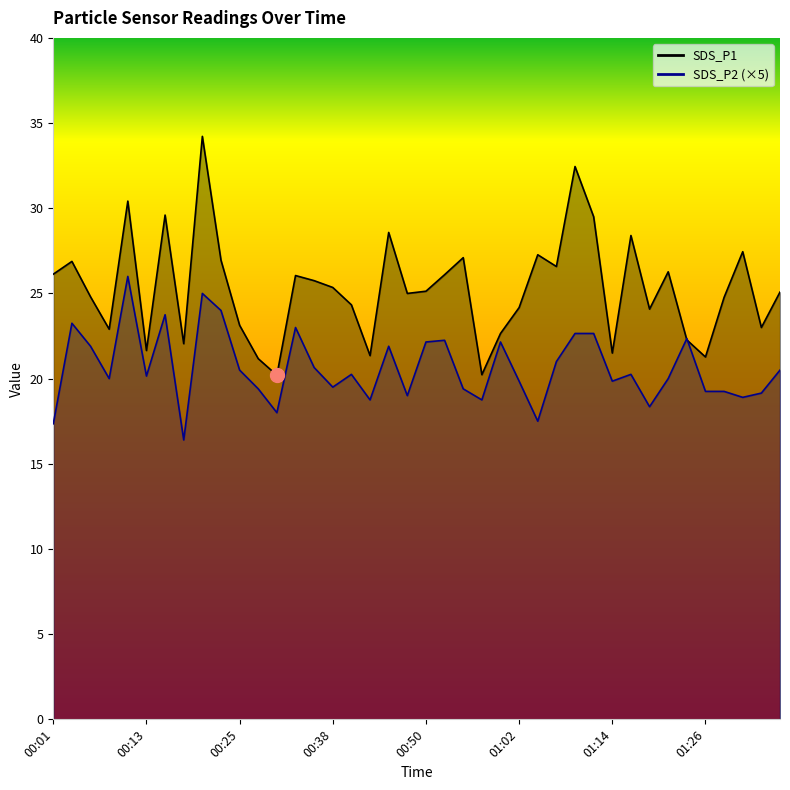

Is the value of SDS_P1 at 01:12 greater than the value of SDS_P2 at 01:26?

Yes